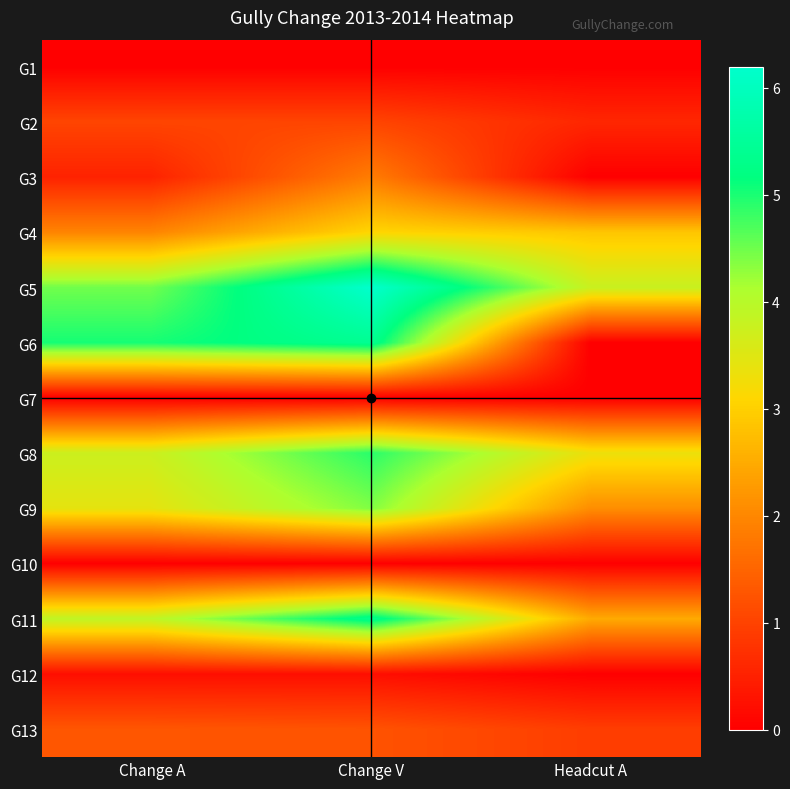

At which category is the sum across all series the highest?

Change V